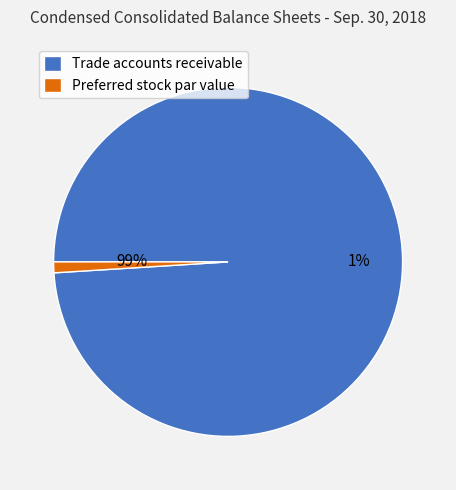

What portion of the pie excludes Trade accounts receivable?

1.0%